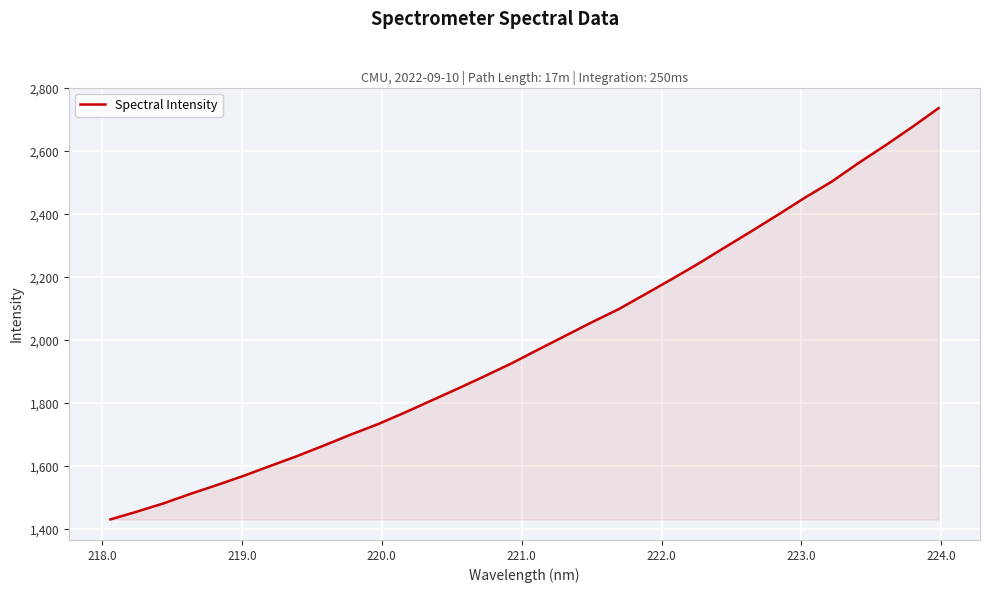

What is the smallest value displayed?

1431.6